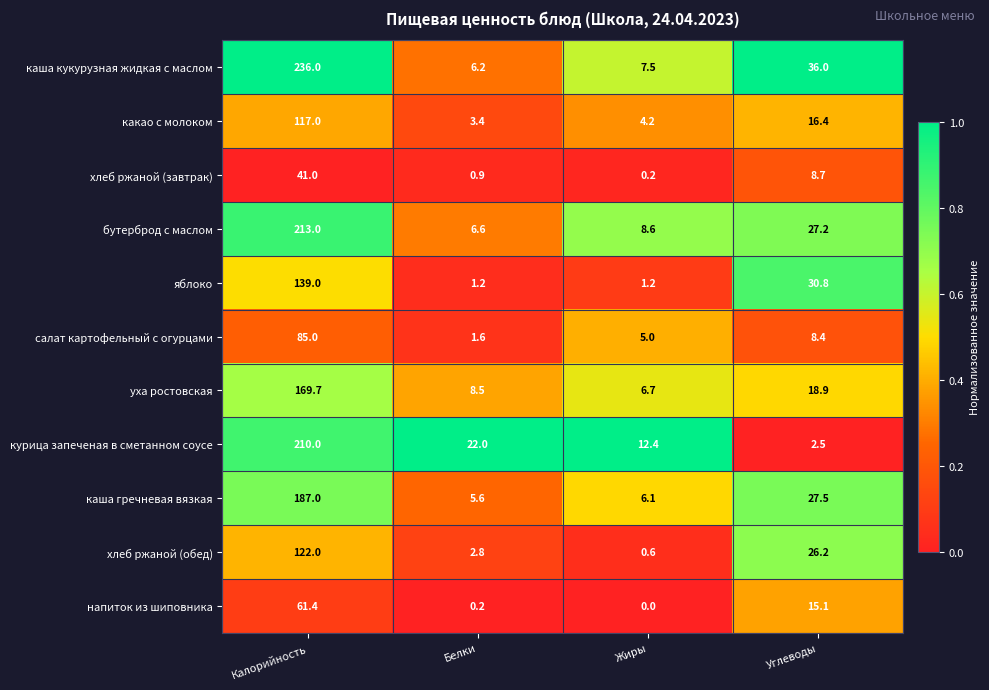

Which category has the lowest value across all series?

Жиры